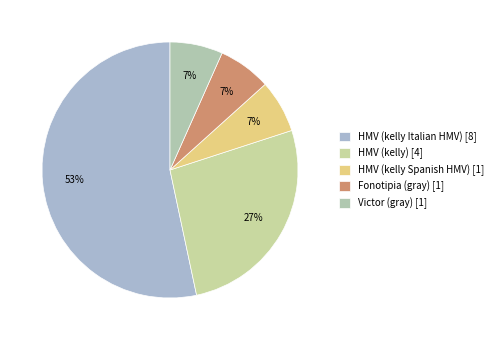

Which category has the smallest portion of the pie?

HMV (kelly Spanish HMV)